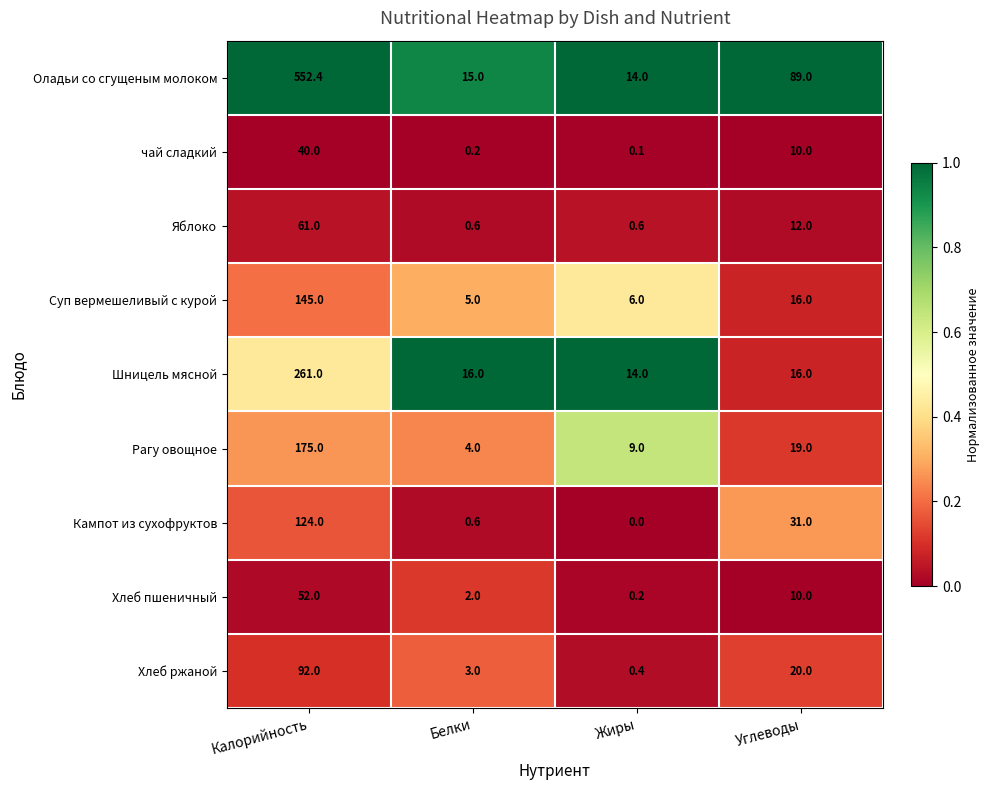

What is the sum of all чай сладкий values?

50.3